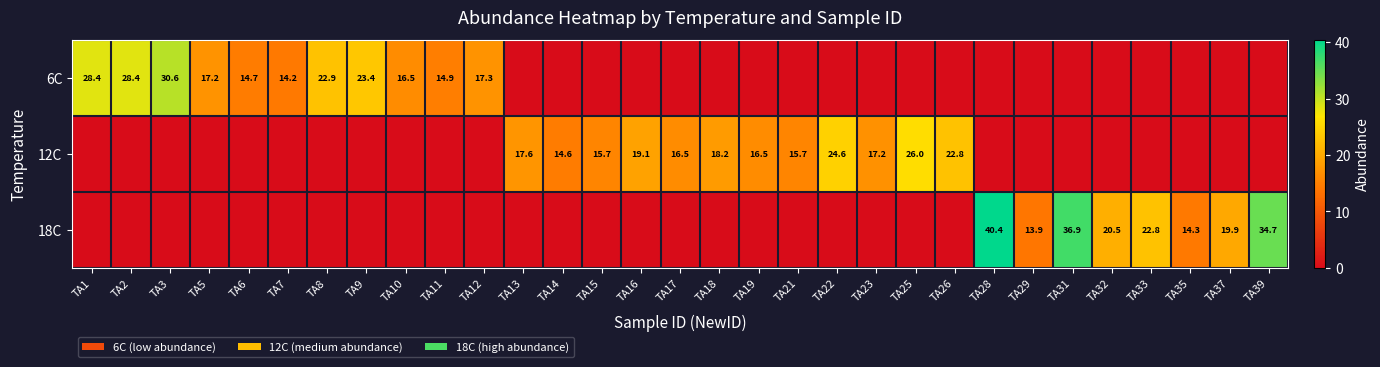

The 6C series shows 33.1 at TA8. True or false?

False